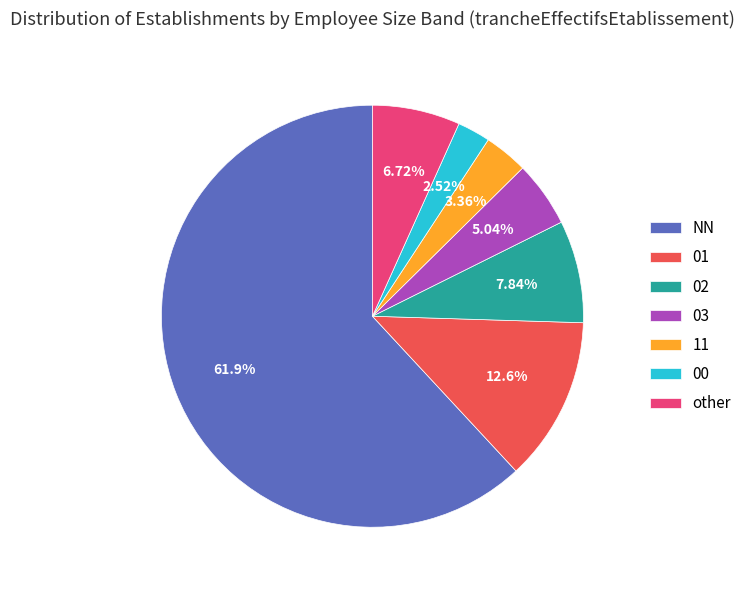

What percentage is NOT represented by 03?

95.0%